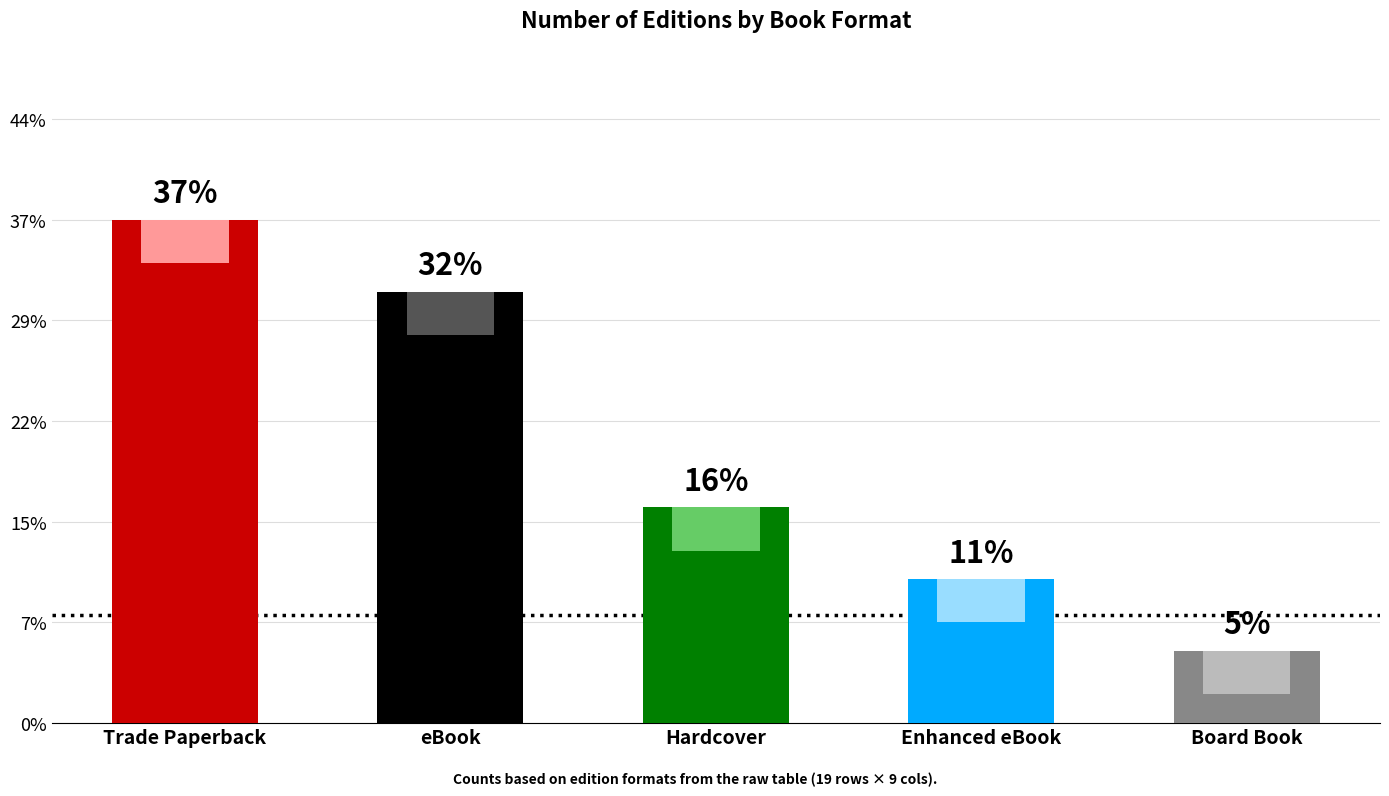

Does the chart contain any negative values?

No